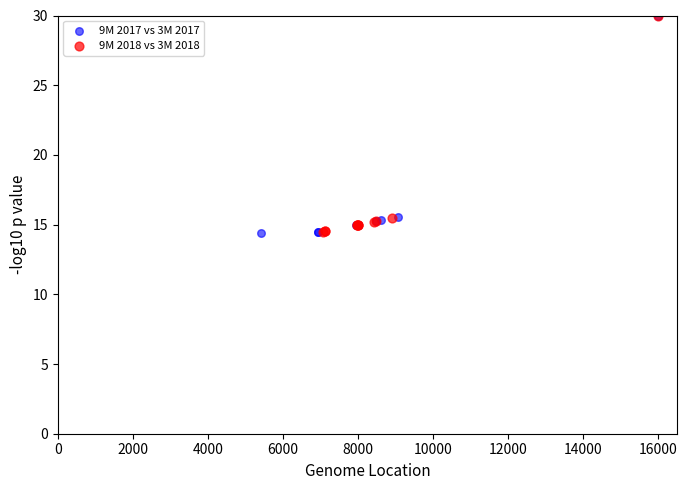

Which series has the largest Y range (max minus min)?

9M 2017 vs 3M 2017